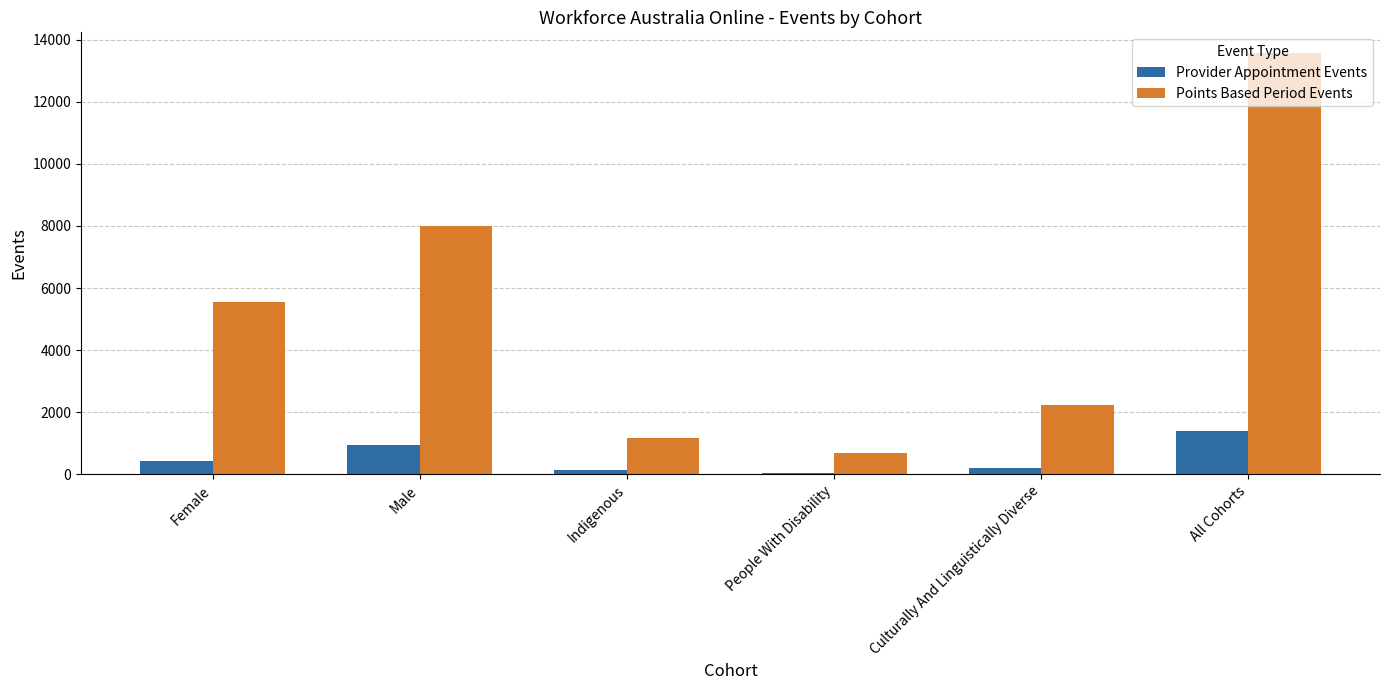

Is the value of Provider Appointment Events at Culturally And Linguistically Diverse greater than the value of Points Based Period Events at Female?

No